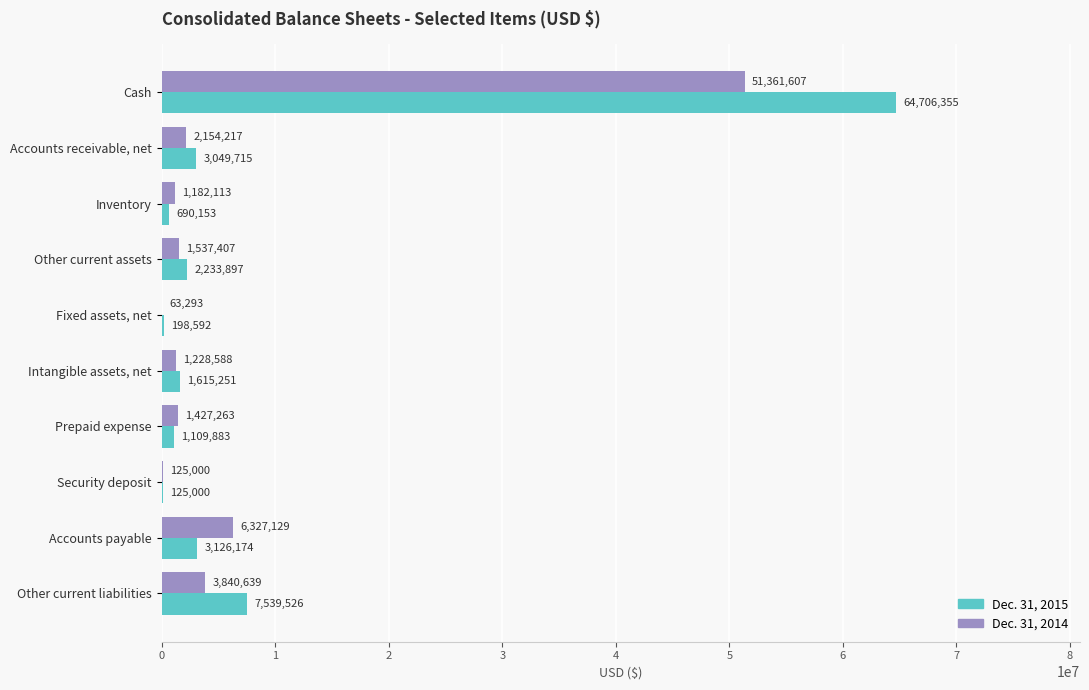

What is the total value across all series at Prepaid expense?

2537146